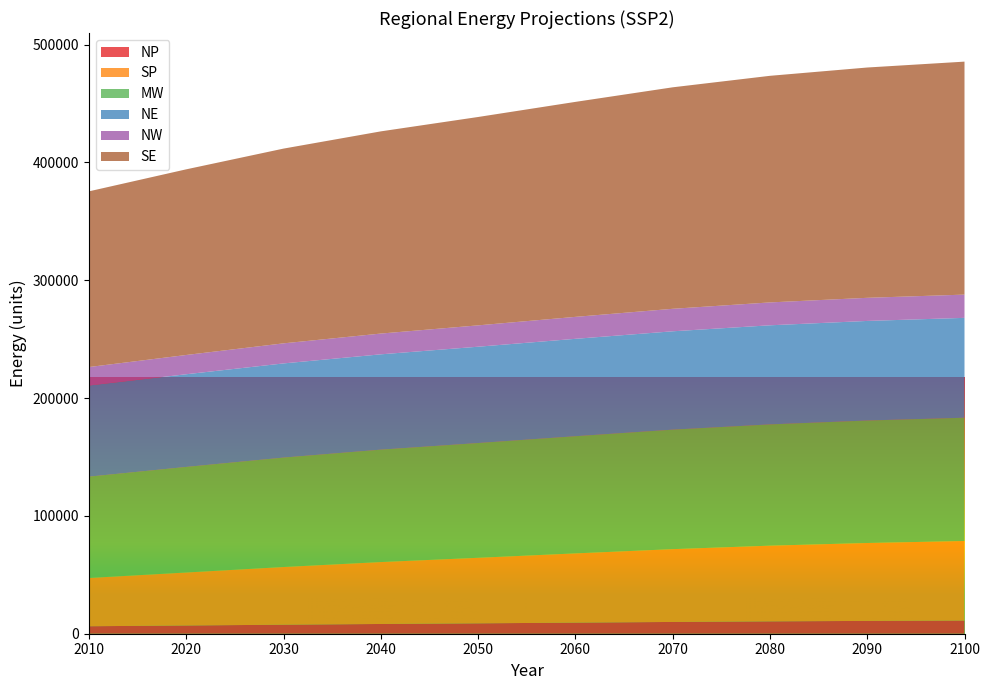

Reading right to left, extract all data points from this chart.

NP: 11183.1	10882.4	10491.2	9993.9	9404.8	8819.4	8271.9	7655.4	6986.8	6348.5
SP: 67527.3	66124.6	64247.9	61794.0	58776.3	55623.8	52551.6	48958.7	44974.2	40967.1
MW: 104637.2	103967.8	102937.7	101430.1	99461.6	97407.2	95425.2	92896.8	89621.1	86013.0
NE: 84762.9	84527.0	84115.1	83485.4	82675.1	81765.8	80908.1	79930.1	78672.8	77366.5
NW: 19734.6	19622.8	19425.4	19096.7	18629.2	18126.3	17632.1	17037.9	16351.7	15675.6
SE: 197760.3	195484.9	192343.6	188003.0	182484.3	176871.6	171623.1	165306.3	157582.8	149135.3